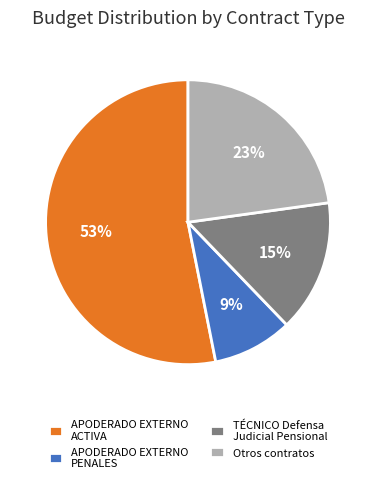

What percentage is the APODERADO EXTERNO PENALES slice, to the nearest percent?

9%